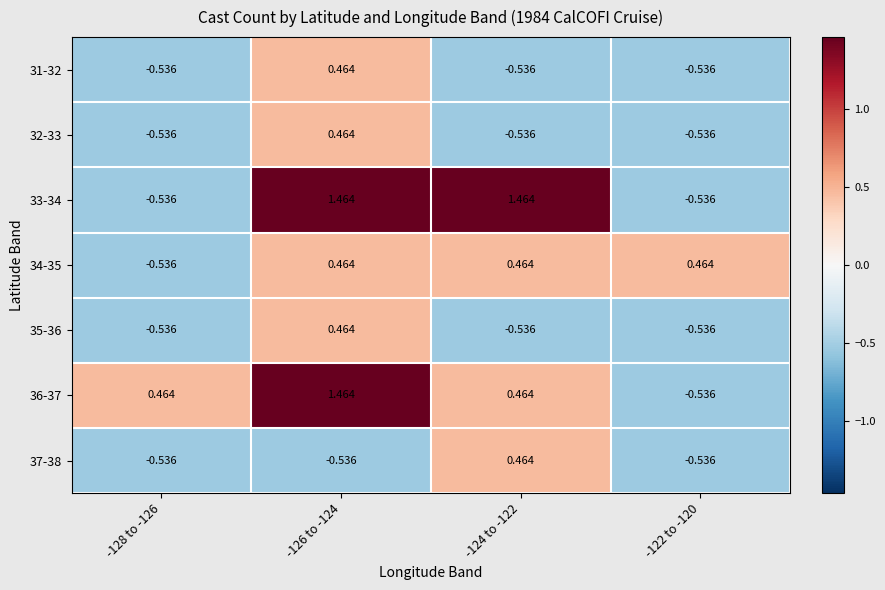

Which category has the lowest value across all series?

-128 to -126